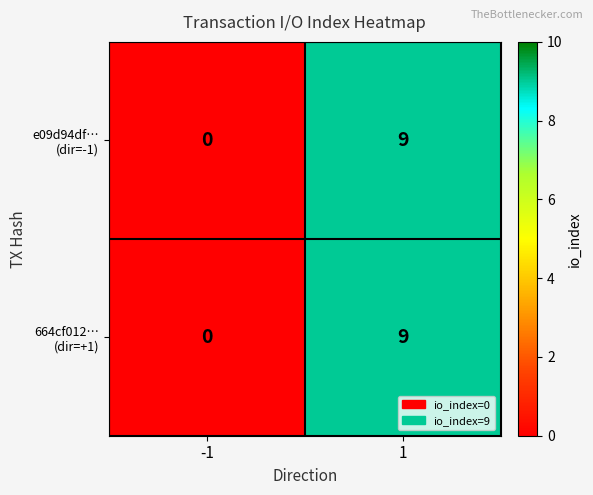

What is the greatest value displayed?

9